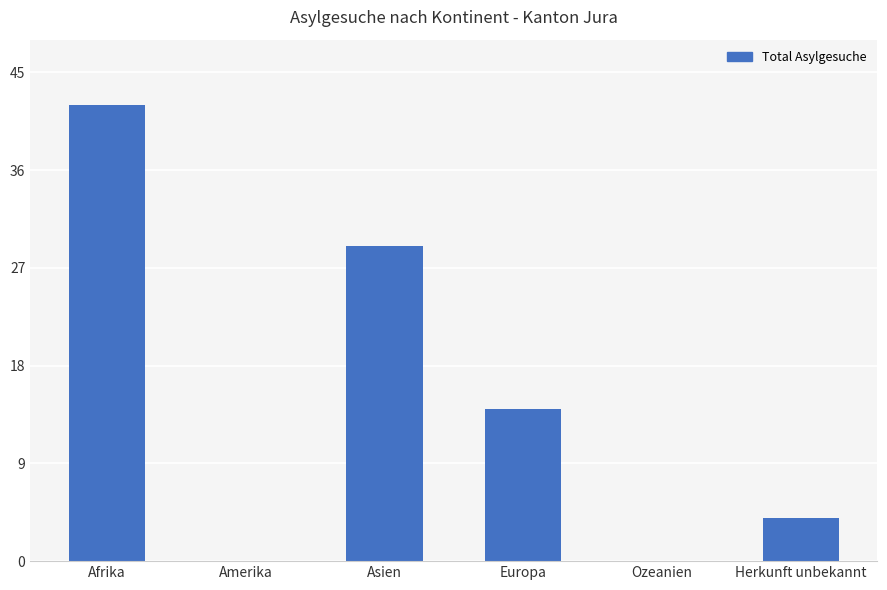

True or false: the data shows 0 at Ozeanien.

True